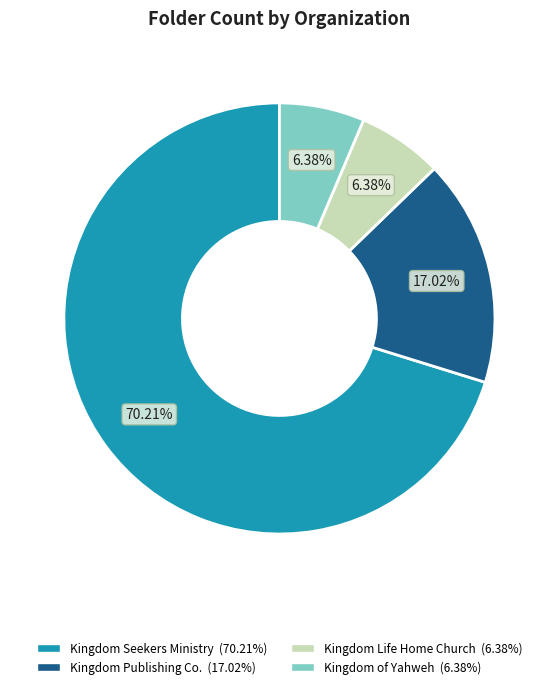

What is the largest slice in the pie chart?

Kingdom Seekers Ministry